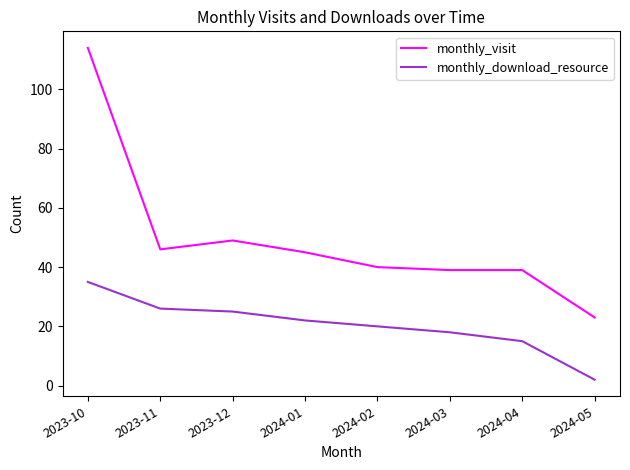

At which category is the sum across all series the highest?

2023-10